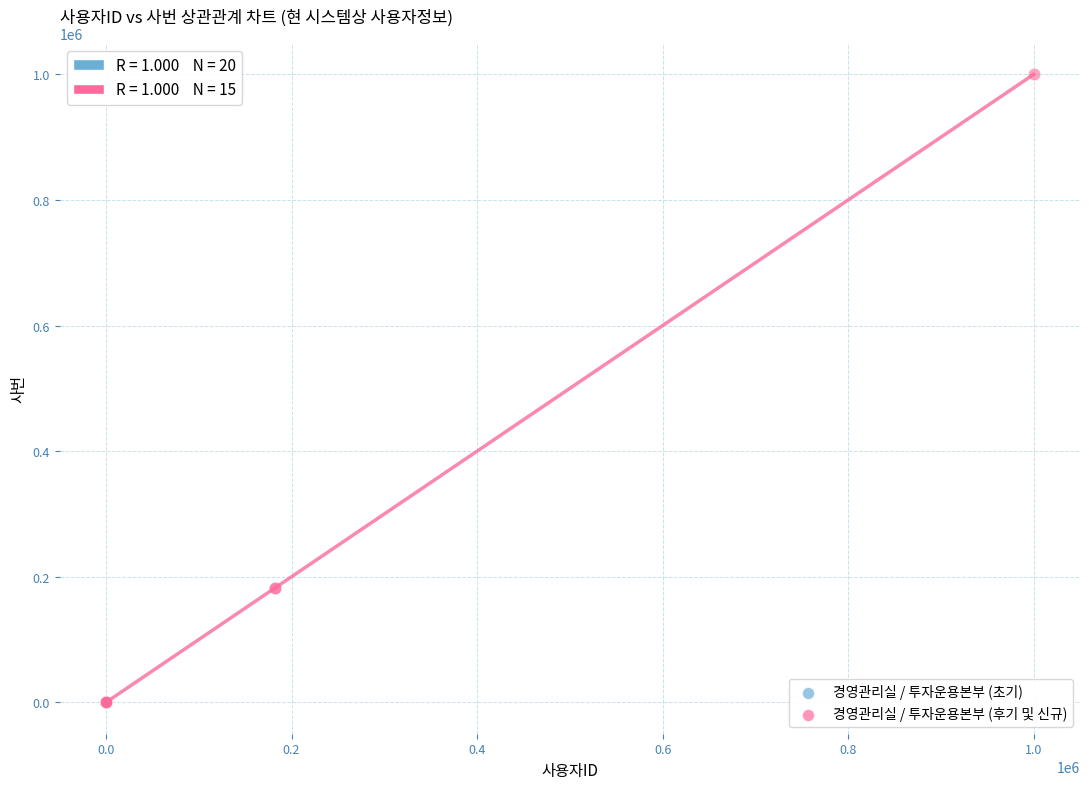

Which series contains the highest Y value?

경영관리실 / 투자운용본부 (후기 및 신규)